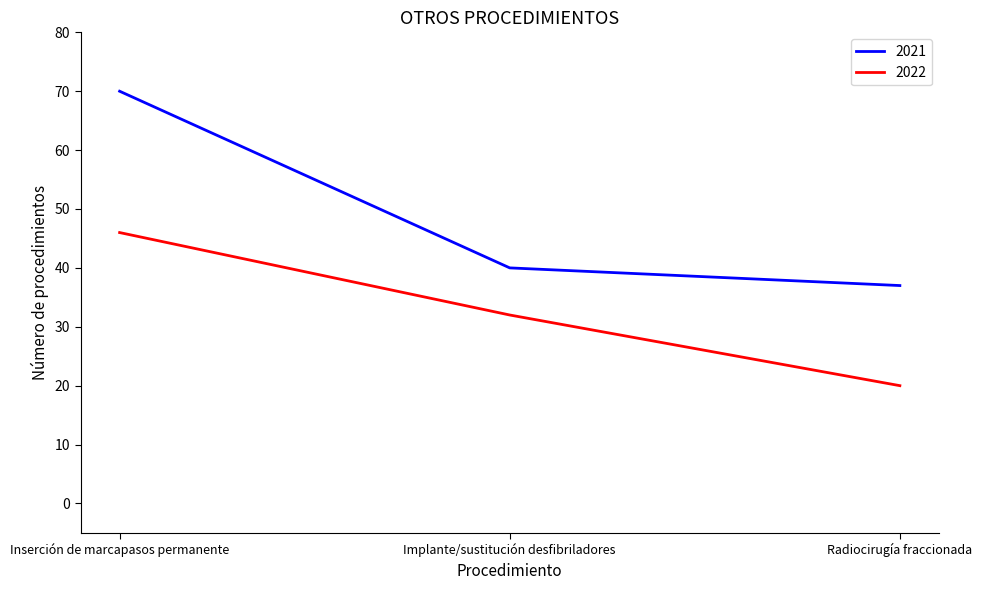

Does the chart have visible grid lines?

No